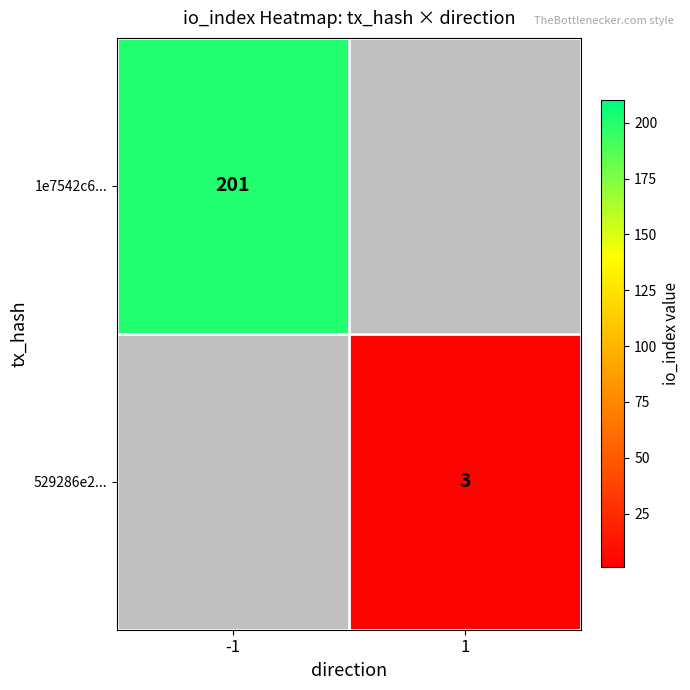

The 1e7542c6... series shows 201 at -1. True or false?

True